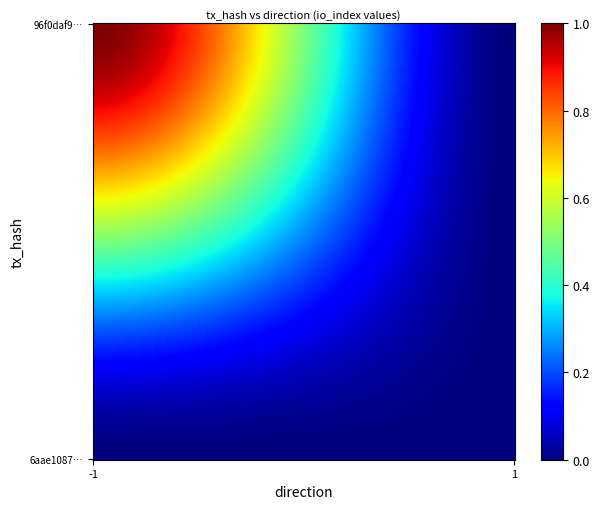

At which category is the sum across all series the highest?

-1